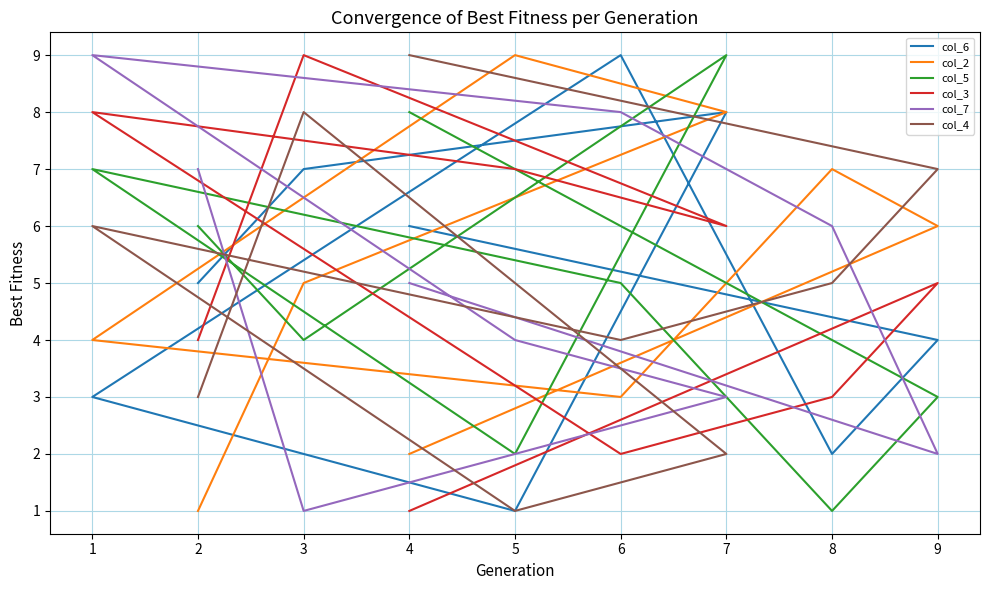

Which series ends up on top after the final intersection of col_7 and col_6?

col_7